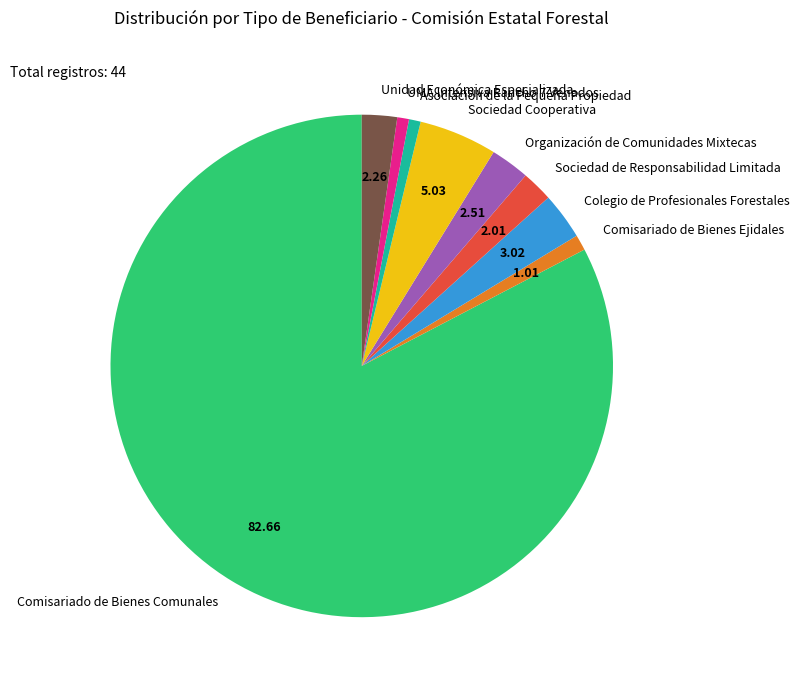

Between Comisariado de Bienes Comunales and Unidad Económica Especializada, which is larger?

Comisariado de Bienes Comunales